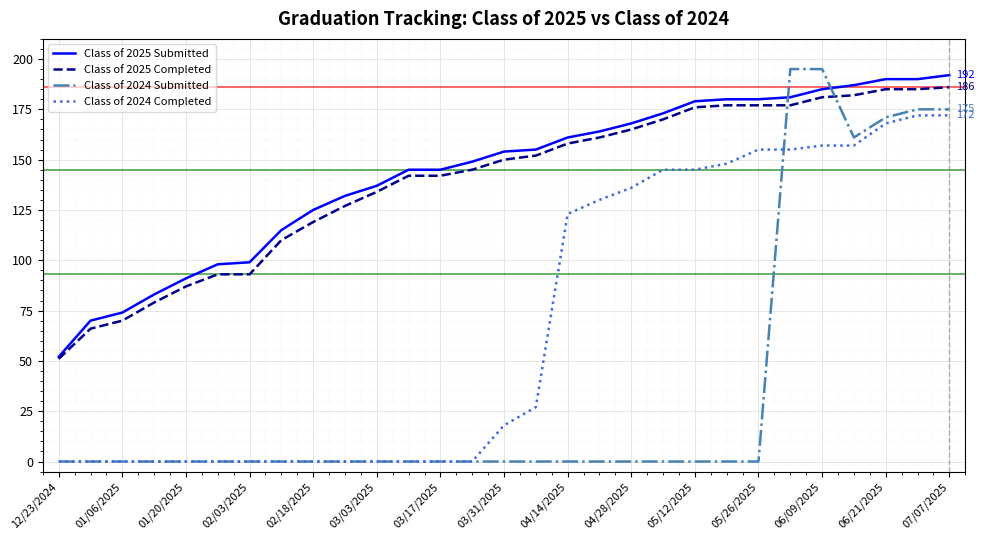

True or false: Class of 2024 Completed and Class of 2025 Submitted cross at least once.

False